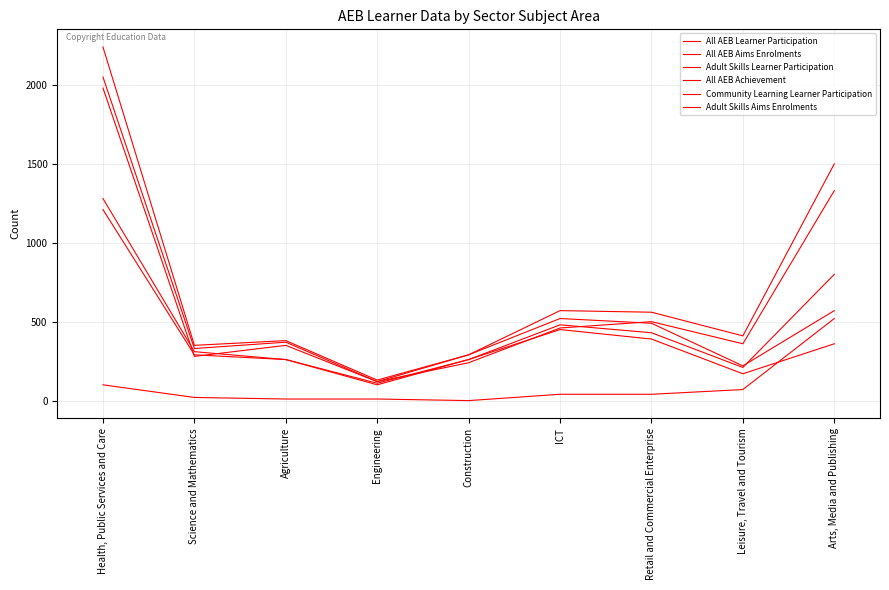

How many interior local valleys does the All AEB Aims Enrolments series have?

3